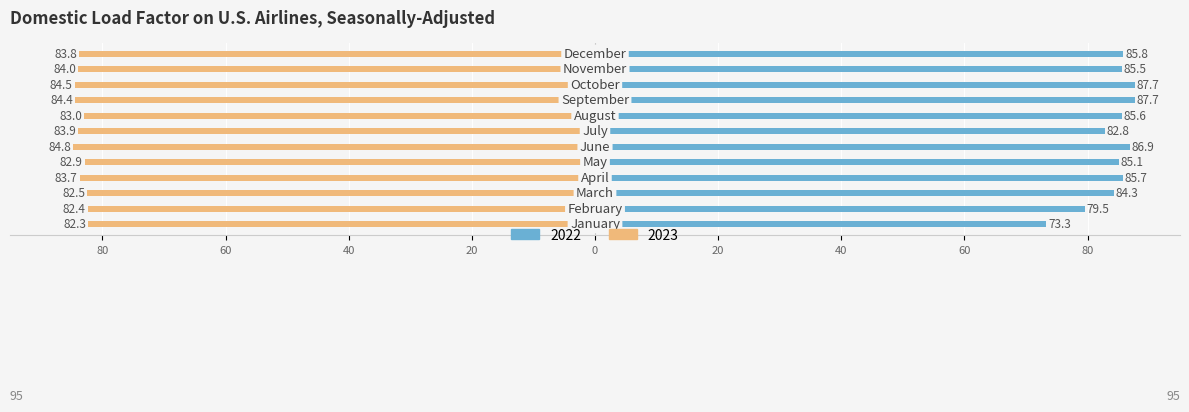

True or false: 2023 has a value of -82.5 at March.

True